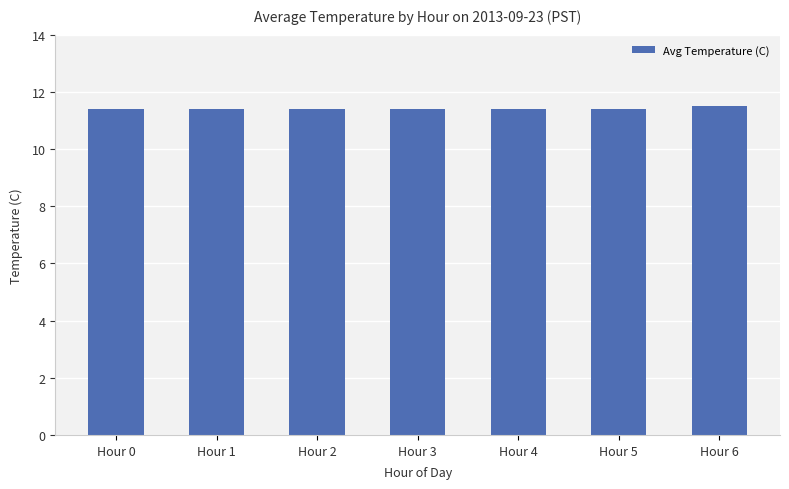

What is the smallest value displayed?

11.4